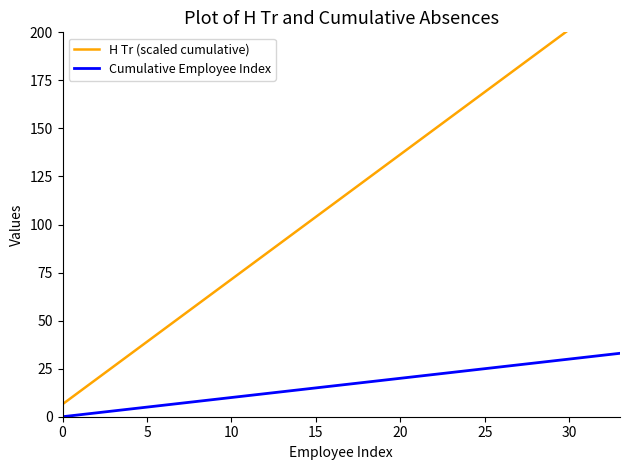

What is the difference between the second highest and second lowest values in the H Tr (scaled cumulative) series?

201.5